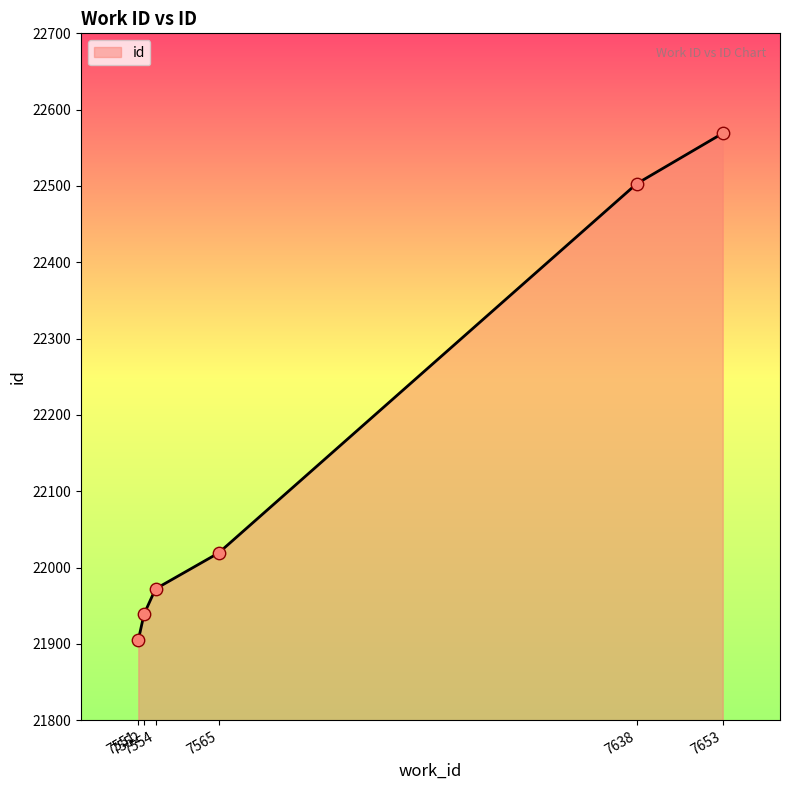

What is the change in value from 7552 to 7554?

+33